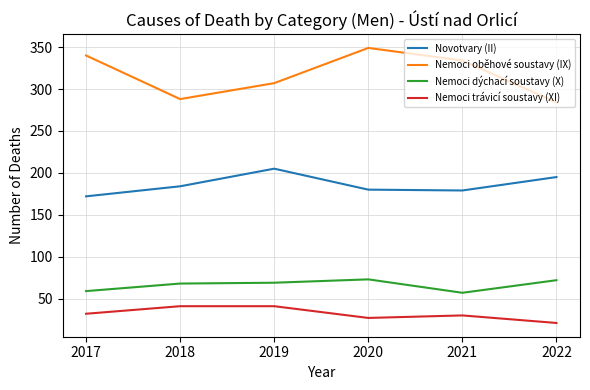

True or false: Novotvary (II) has a value of 180 at 2020.

True